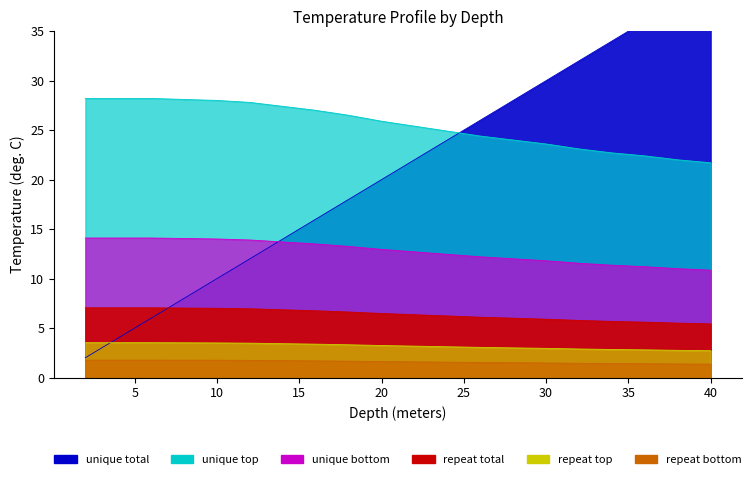

Rank the categories by repeat bottom value from lowest to highest.

40.0, 38.0, 36.0, 34.0, 32.0, 30.0, 28.0, 26.0, 24.0, 22.0, 20.0, 18.0, 16.0, 14.0, 12.0, 10.0, 8.0, 2.0, 4.0, 6.0